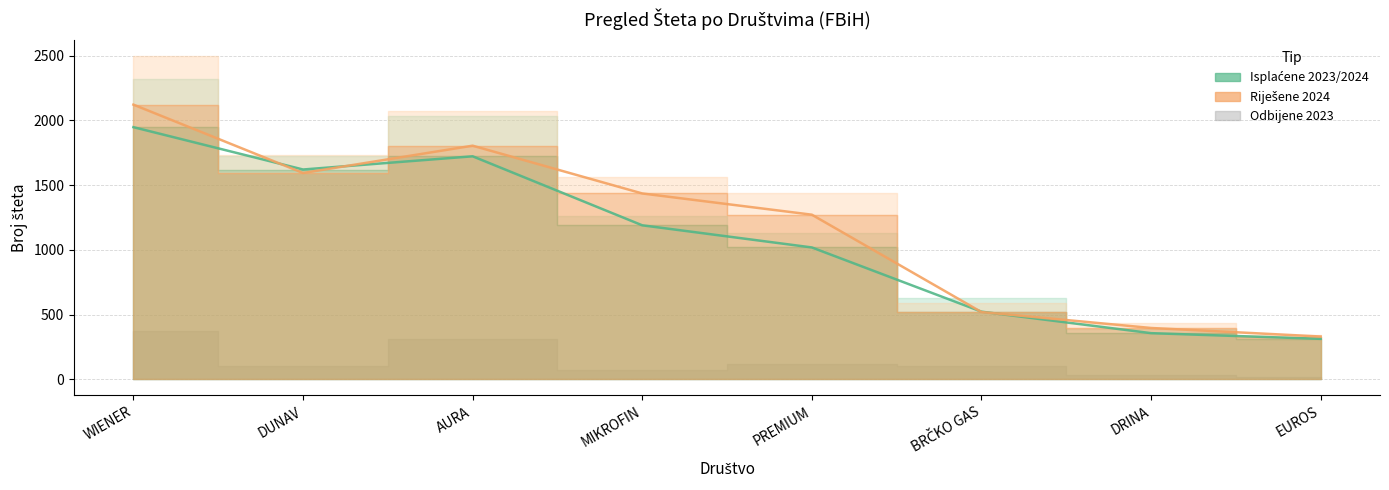

Where is the first local maximum for Isplaćene 2024 (linija)?

AURA